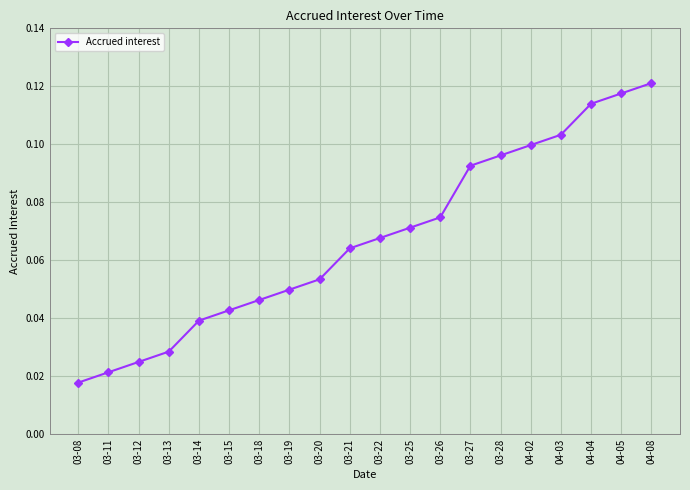

Which has a higher value, 03-25 or 03-19?

03-25